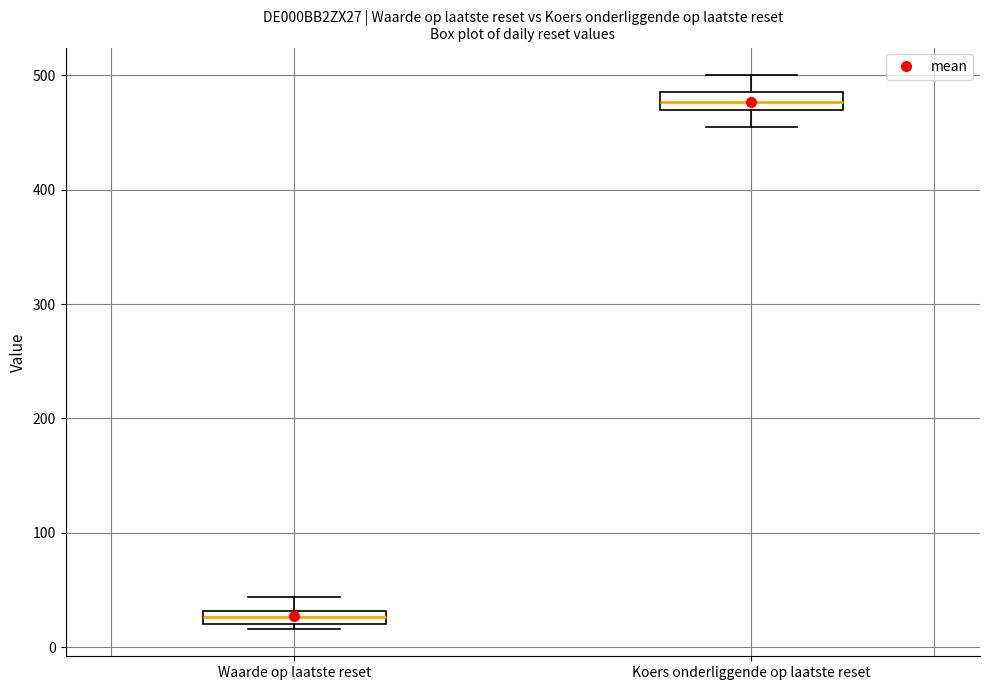

Where does the upper whisker of the box for Koers onderliggende op laatste reset end on the y-axis? The values are not printed on the chart, so give them approximately, as read against the axis.

500